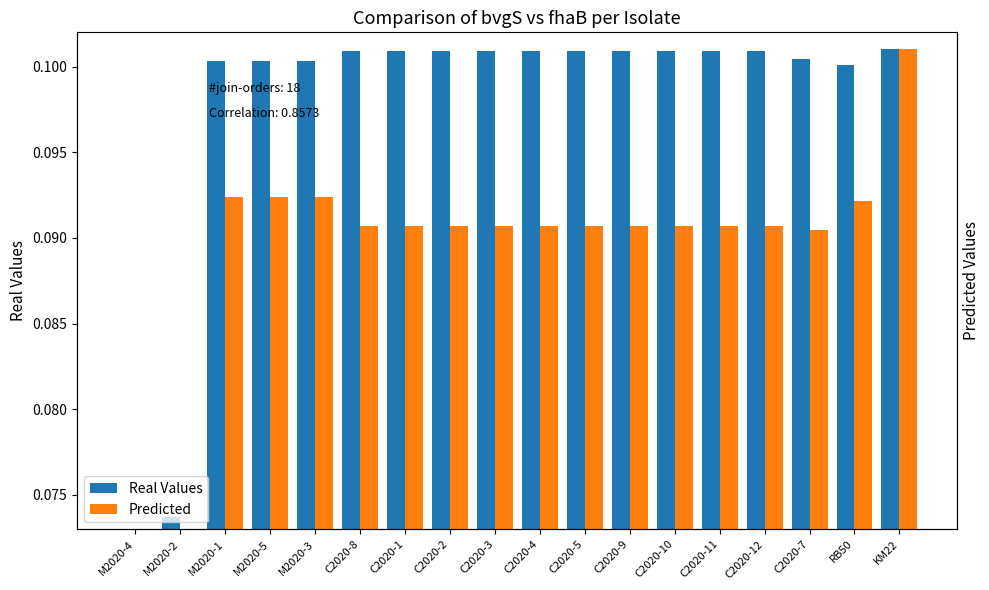

Which series has the largest total across all categories?

Real Values